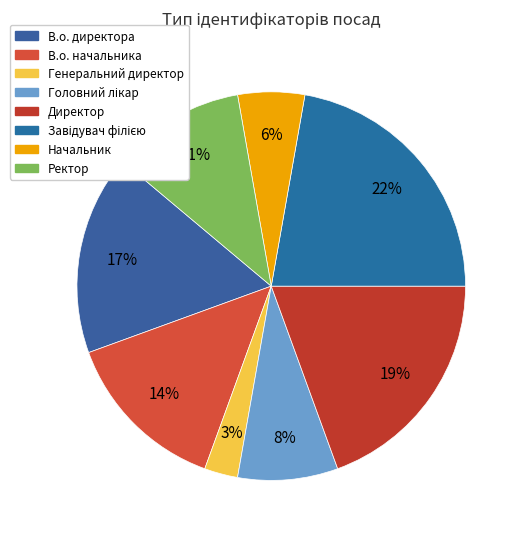

How many segments does this pie chart have?

8